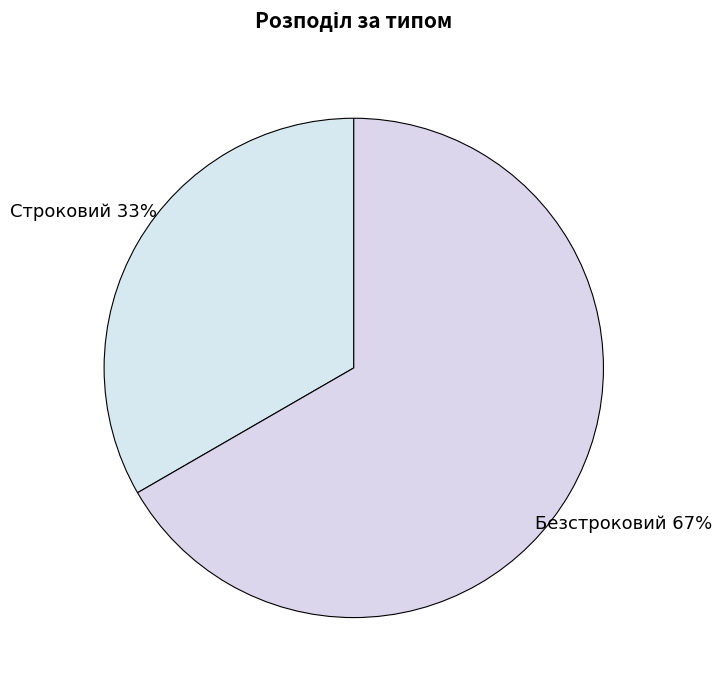

What percentage is the Строковий slice, to the nearest percent?

33%